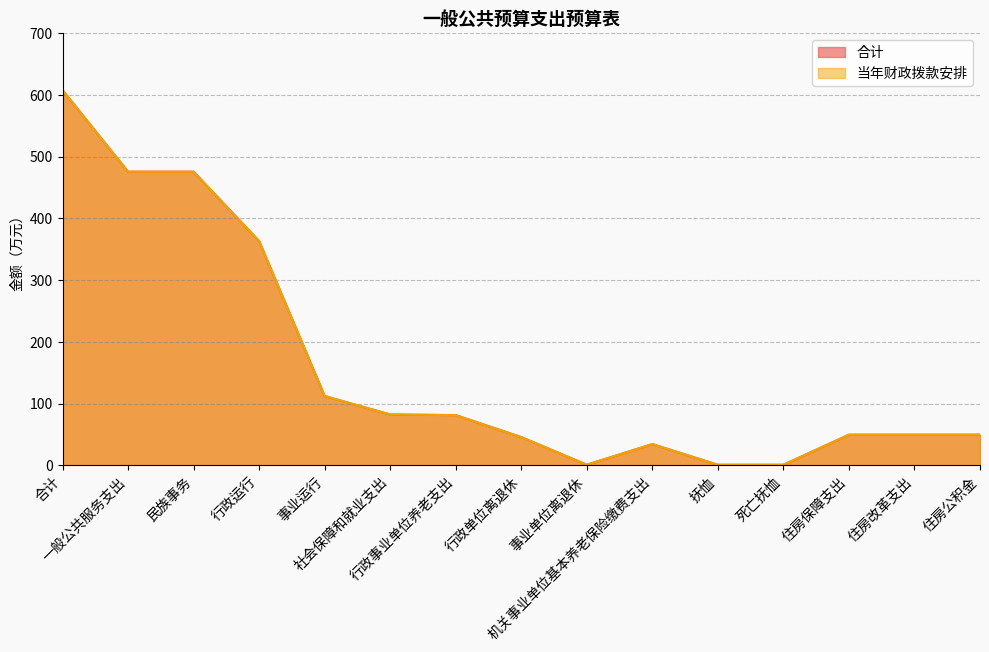

True or false: 合计 and 当年财政拨款安排 intersect in this chart.

False